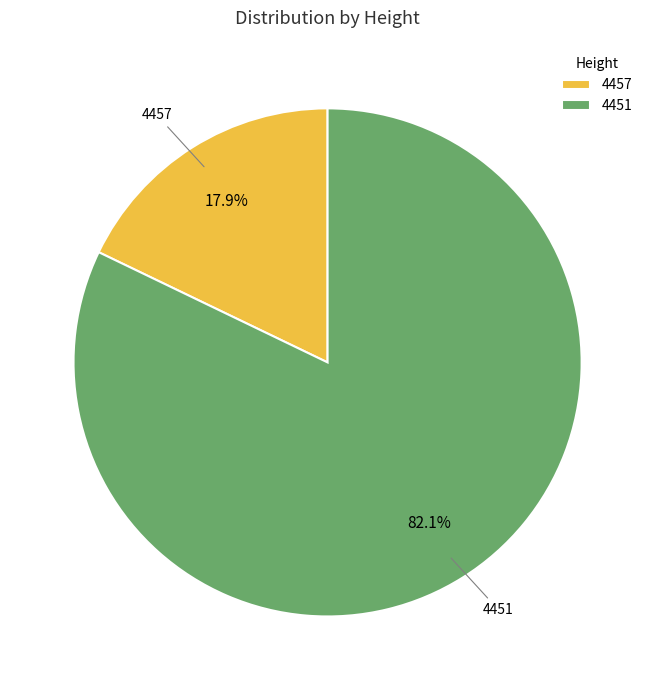

Which slice is the largest?

4451